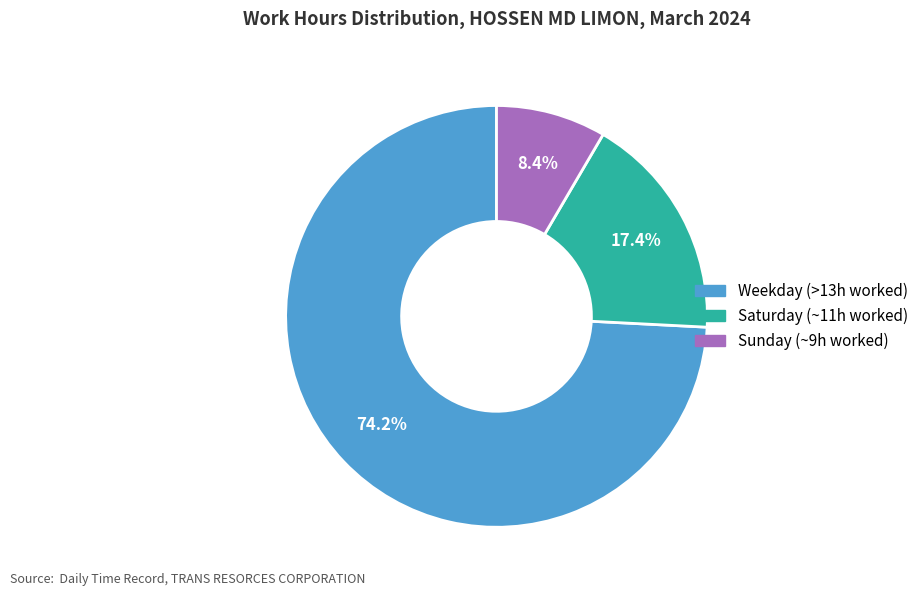

Which category has the biggest portion of the pie?

Weekday (>13h worked)